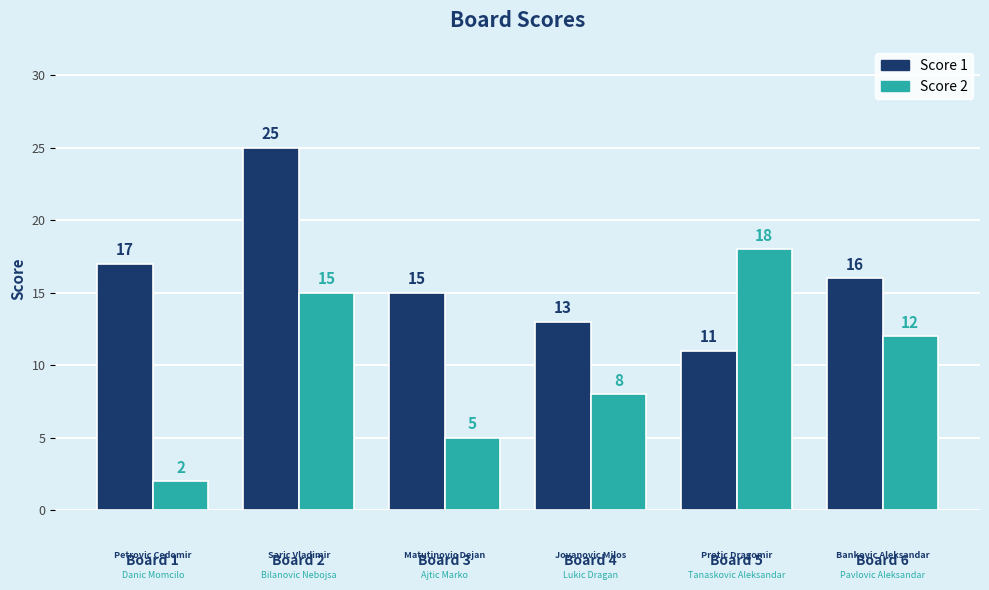

What is the average value of the Score 1 series?

16